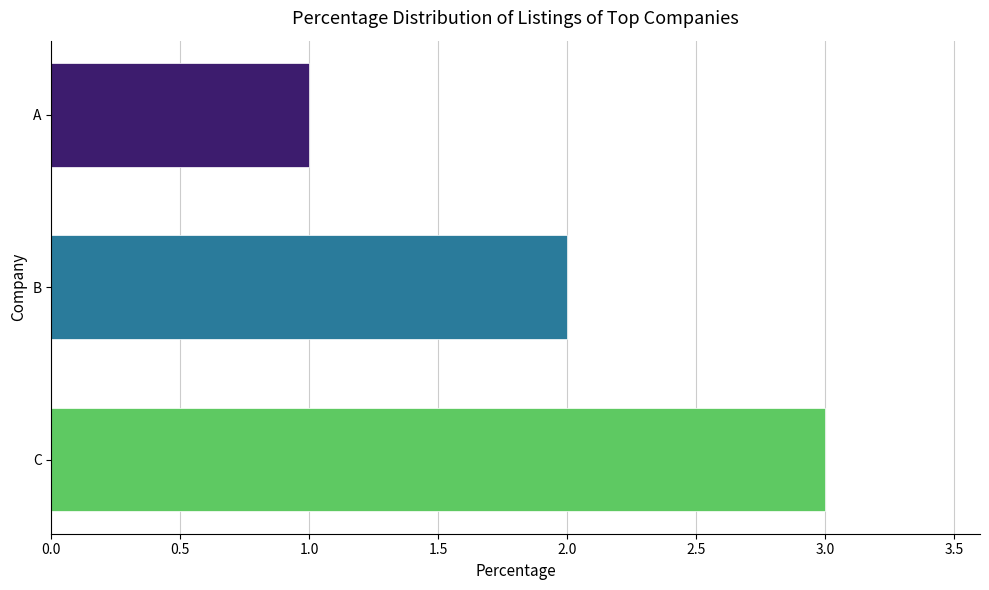

The chart shows a value of 1 at B. True or false?

False